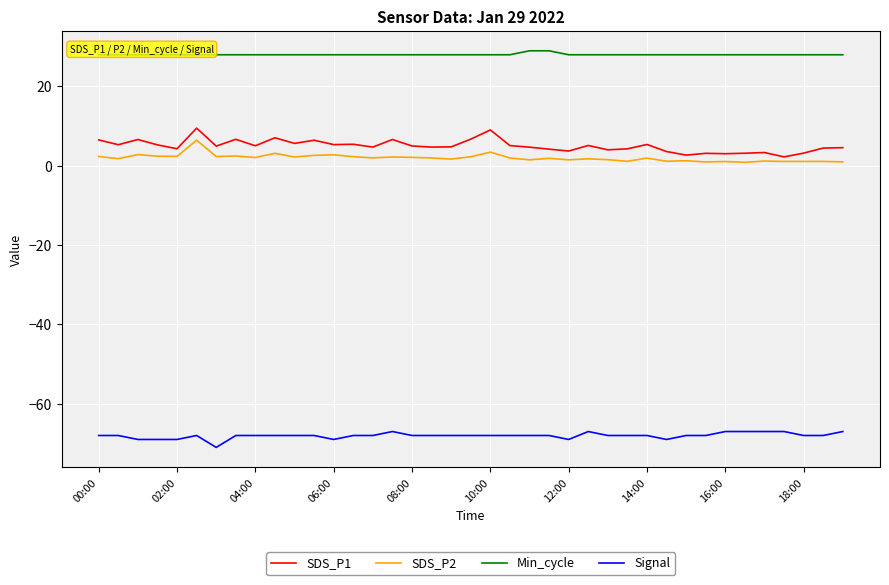

Which series has the largest total across all categories?

Min_cycle